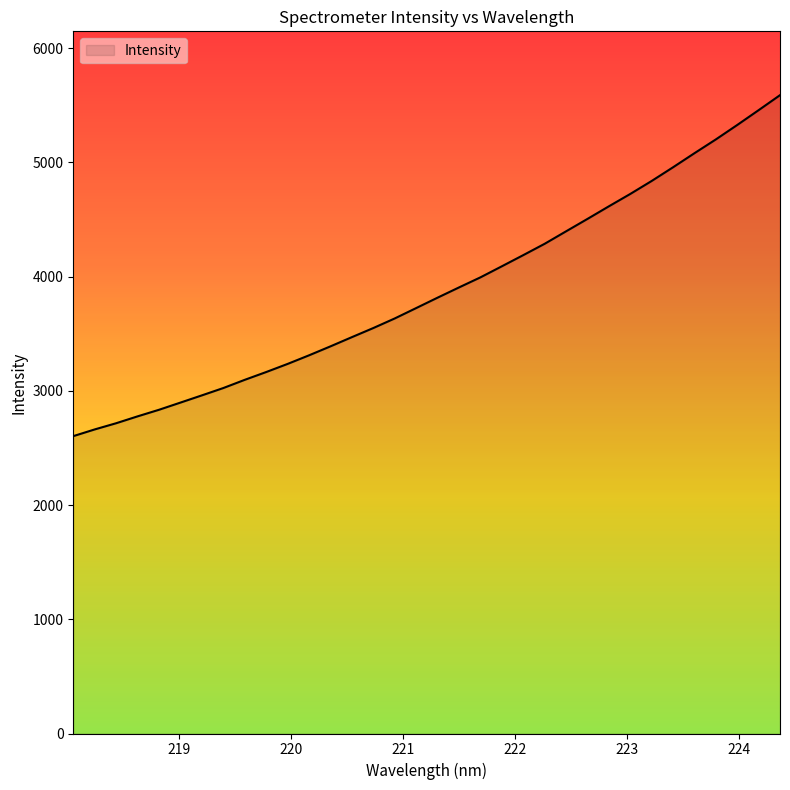

What is the difference between the maximum and minimum values?

2984.8